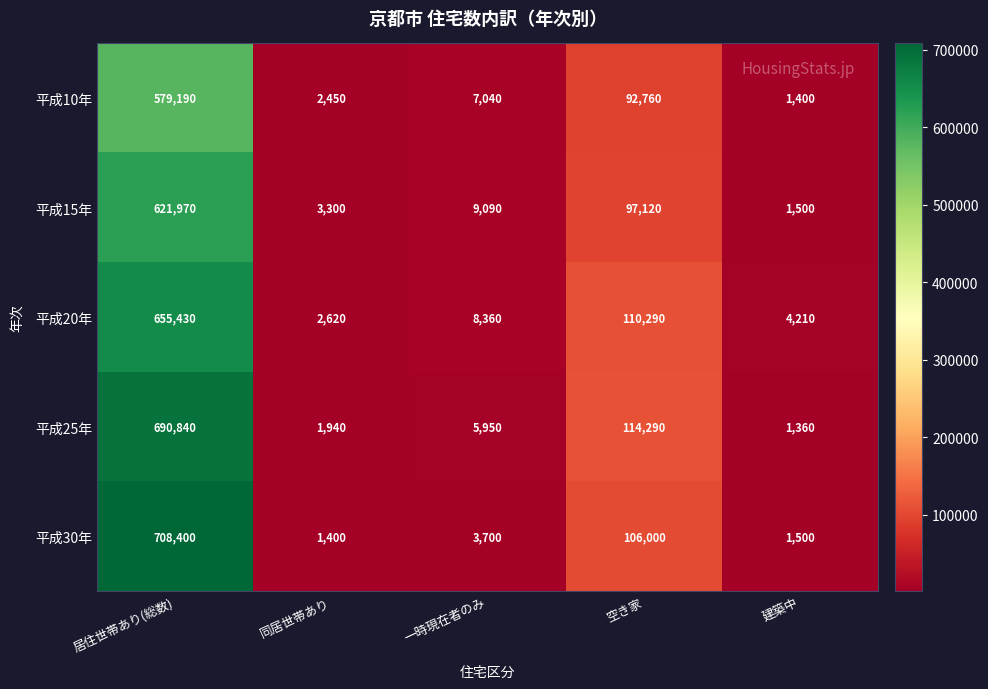

Reading left to right, extract all data points from this chart.

平成10年: 居住世帯あり(総数)=579190	同居世帯あり=2450	一時現在者のみ=7040	空き家=92760	建築中=1400
平成15年: 居住世帯あり(総数)=621970	同居世帯あり=3300	一時現在者のみ=9090	空き家=97120	建築中=1500
平成20年: 居住世帯あり(総数)=655430	同居世帯あり=2620	一時現在者のみ=8360	空き家=110290	建築中=4210
平成25年: 居住世帯あり(総数)=690840	同居世帯あり=1940	一時現在者のみ=5950	空き家=114290	建築中=1360
平成30年: 居住世帯あり(総数)=708400	同居世帯あり=1400	一時現在者のみ=3700	空き家=106000	建築中=1500